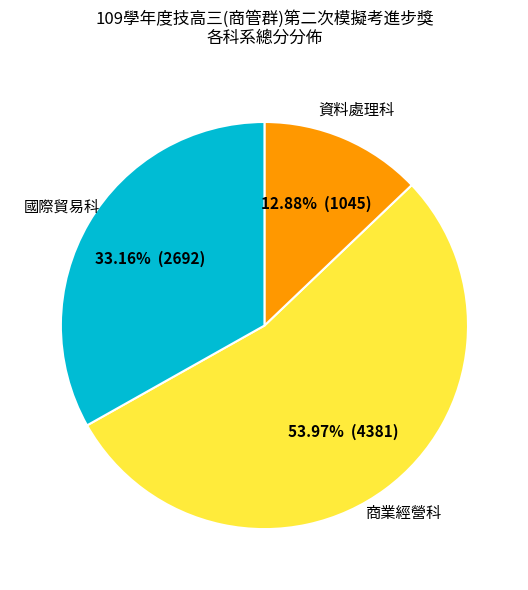

Does any single category account for the majority?

Yes